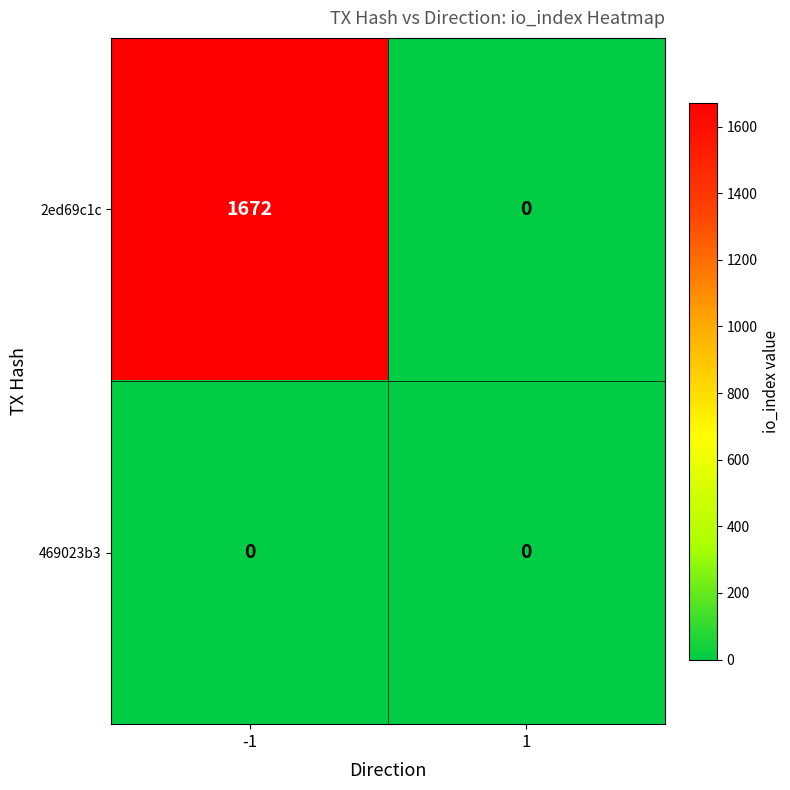

Rank the series by their maximum value, from lowest to highest.

469023b3, 2ed69c1c